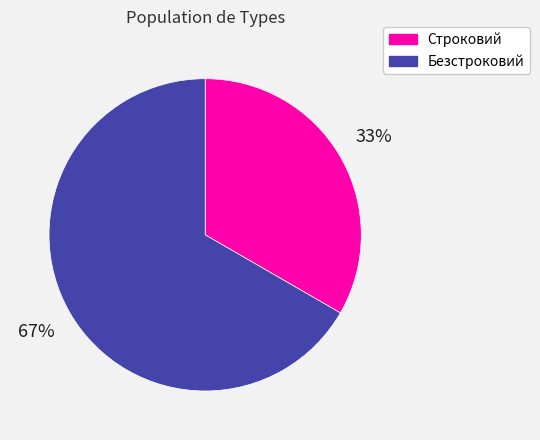

Does Строковий account for over 50% of the chart?

No